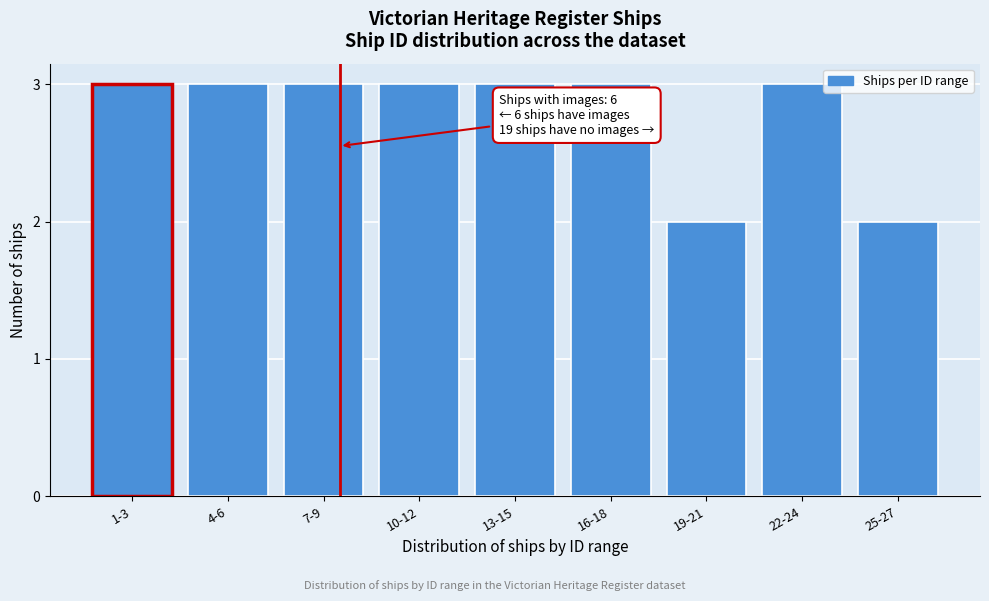

Reading left to right, list all the values displayed in this chart.

1-3=3	4-6=3	7-9=3	10-12=3	13-15=3	16-18=3	19-21=2	22-24=3	25-27=2